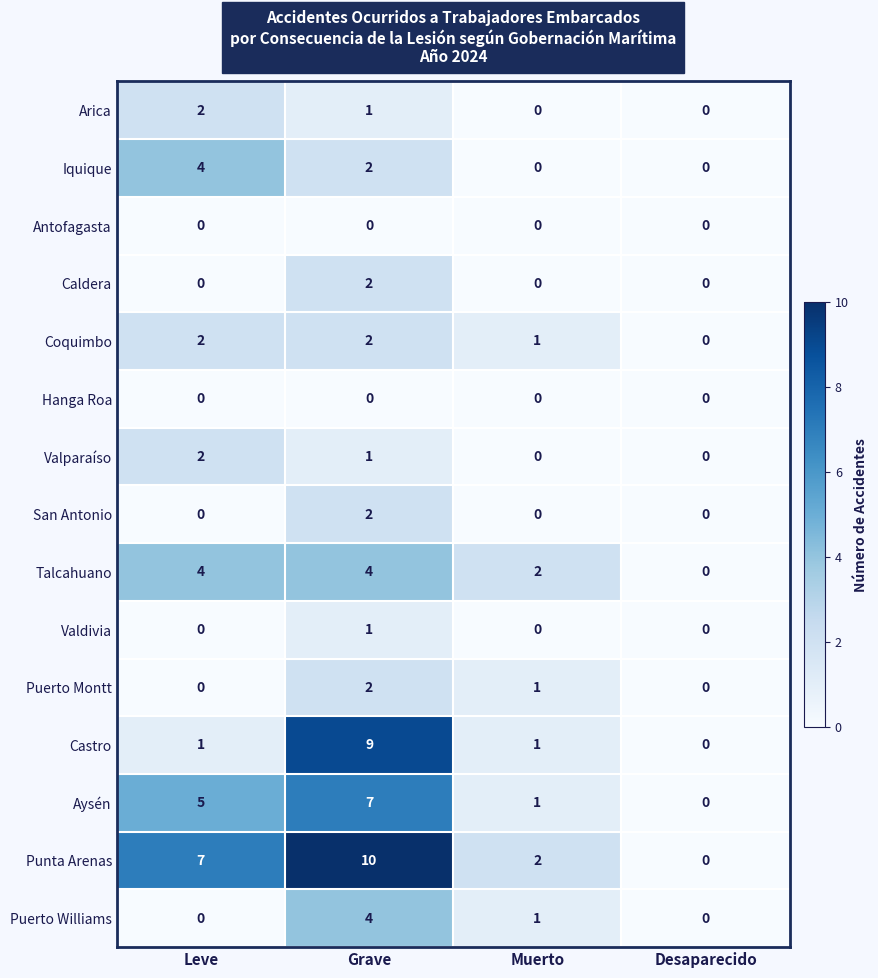

What is the average value of the Aysén series?

3